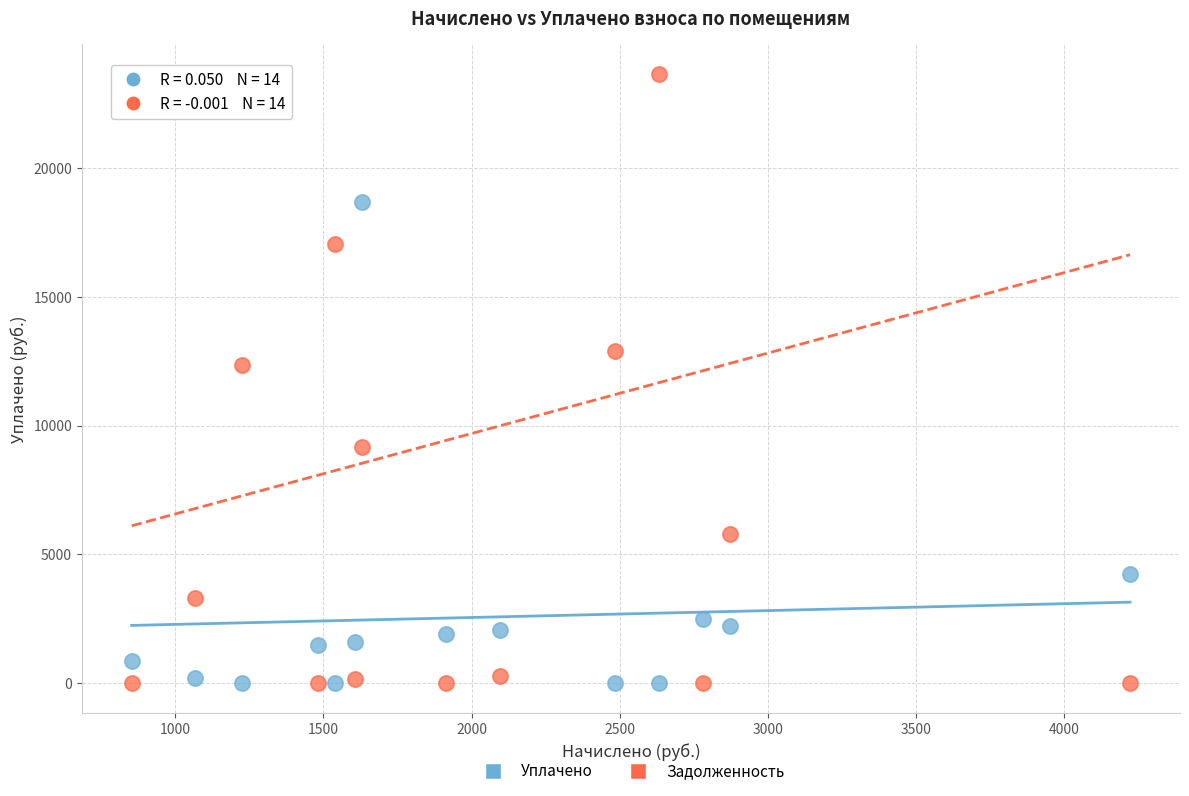

Across all data points, what is the range of X values (max minus min)?

3370.0